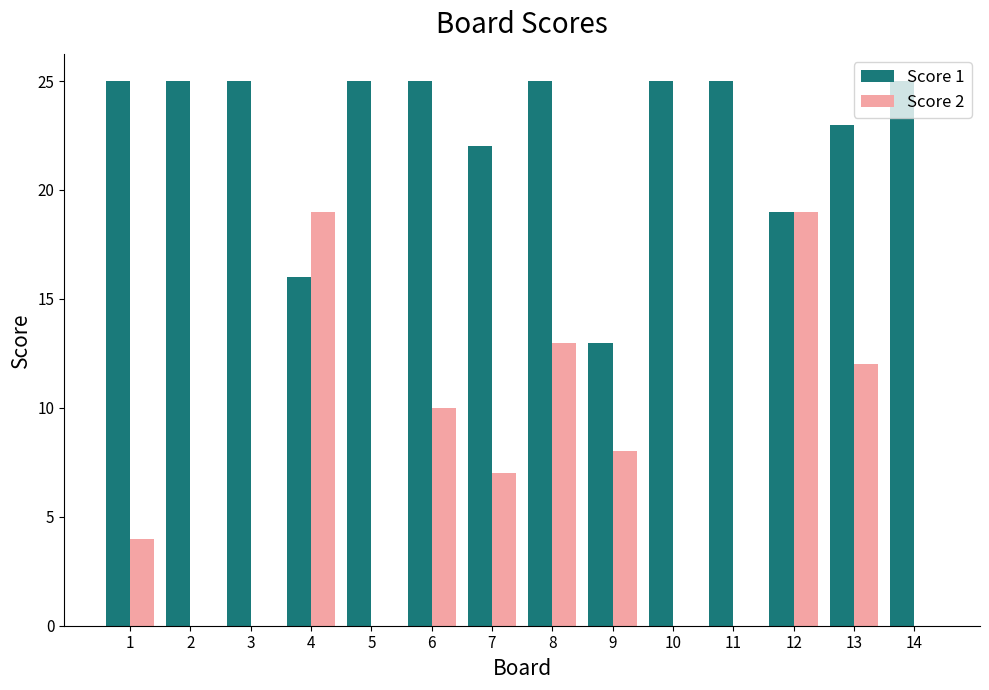

What is the maximum value shown in the chart?

25